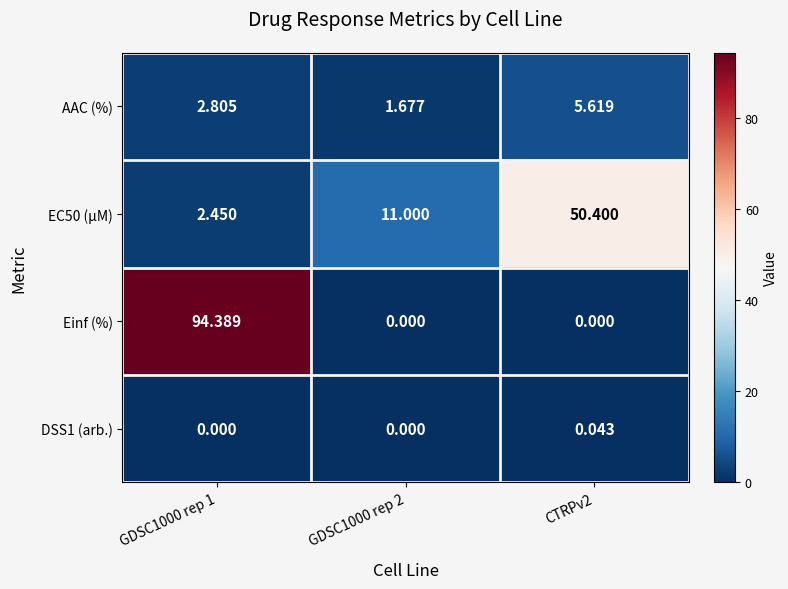

Which category has the highest value across all series?

GDSC1000 rep 1